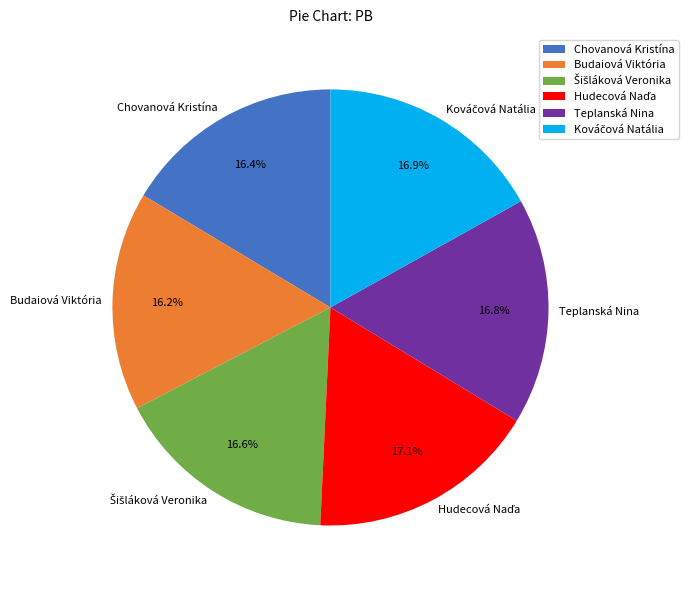

How many slices are in this pie chart?

6